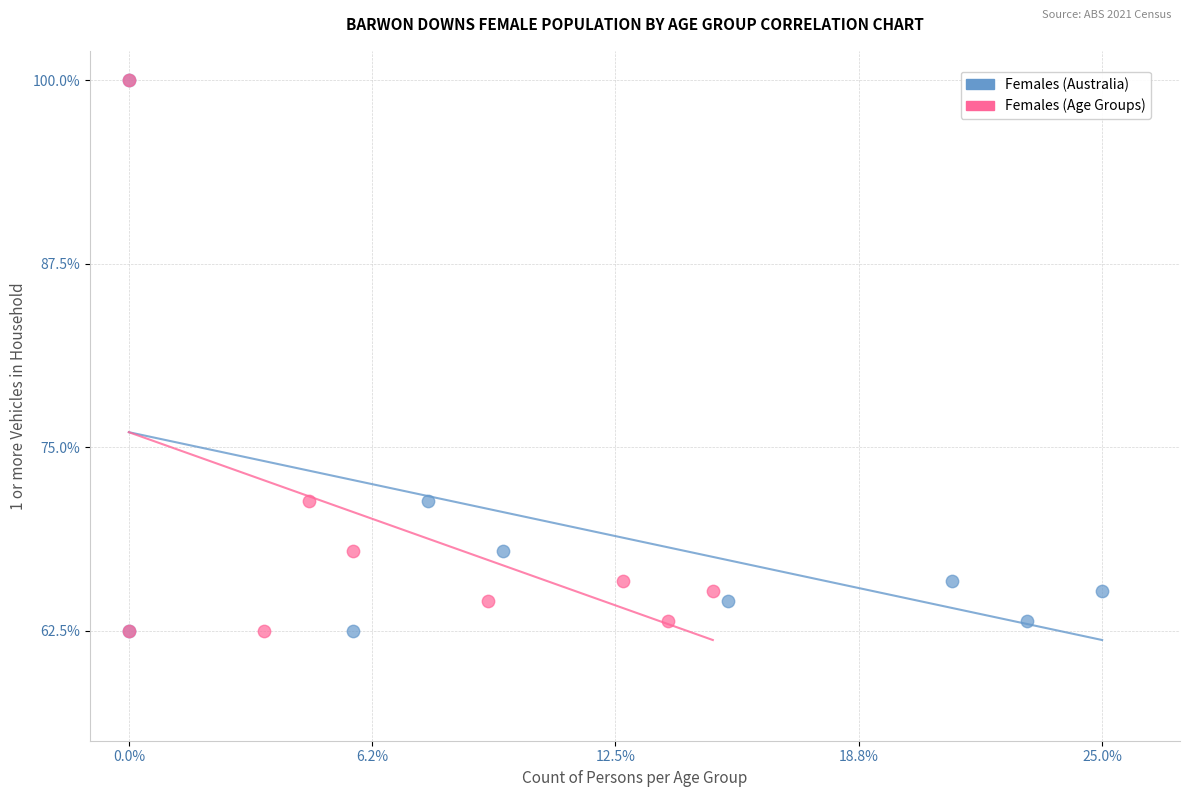

What are all the series names shown in the legend?

Females (Australia), Females (Age Groups)